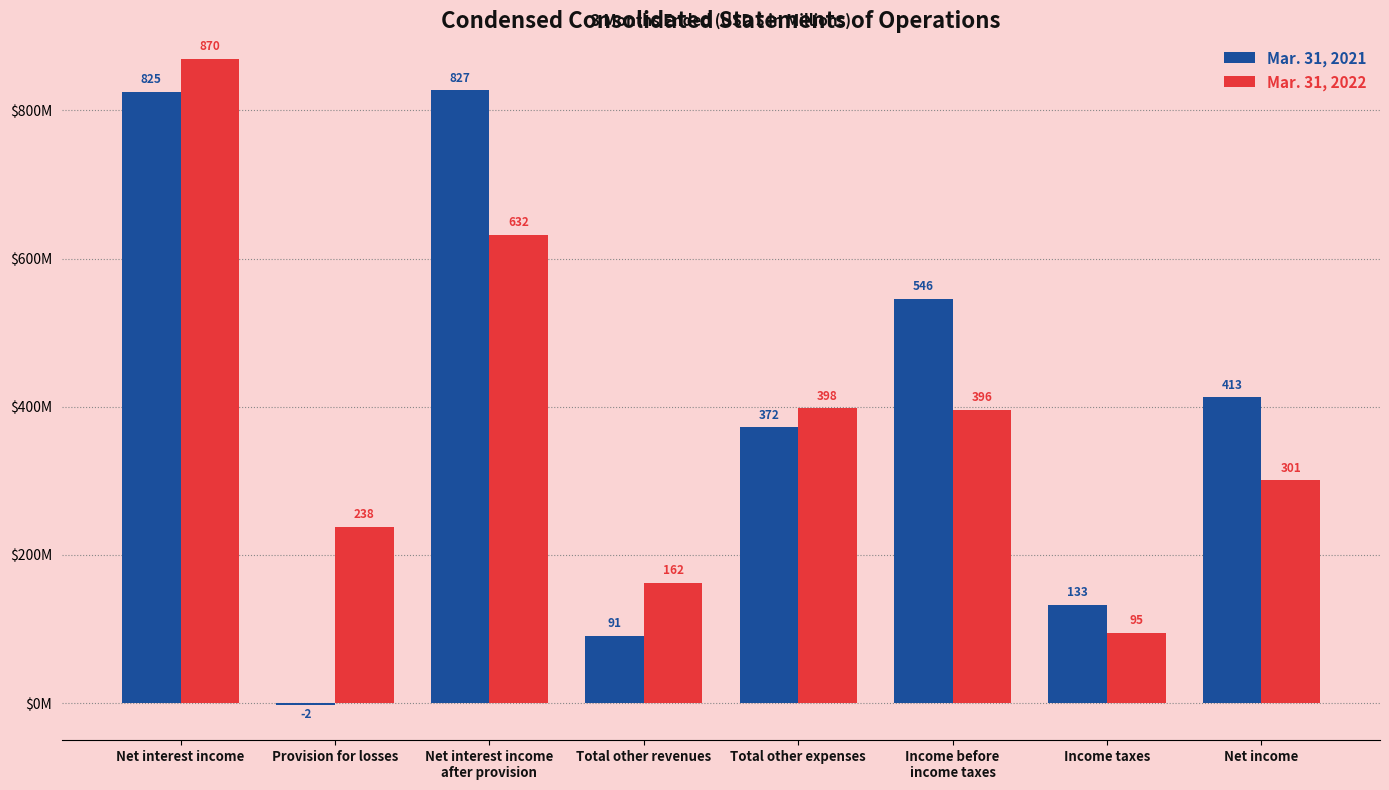

Does the chart contain stacked bars?

No